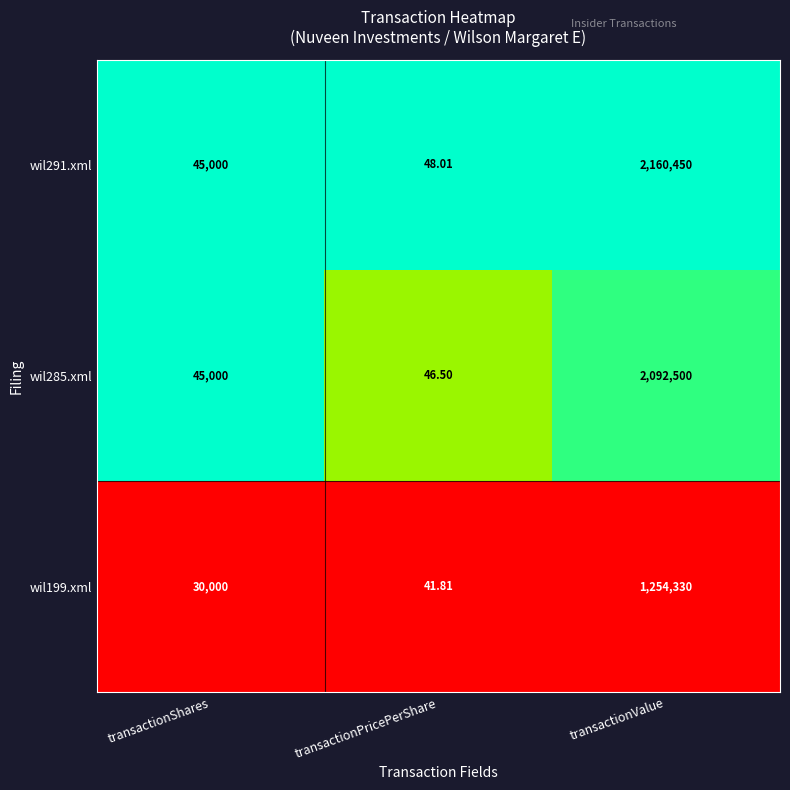

At which category is the sum across all series the highest?

transactionValue